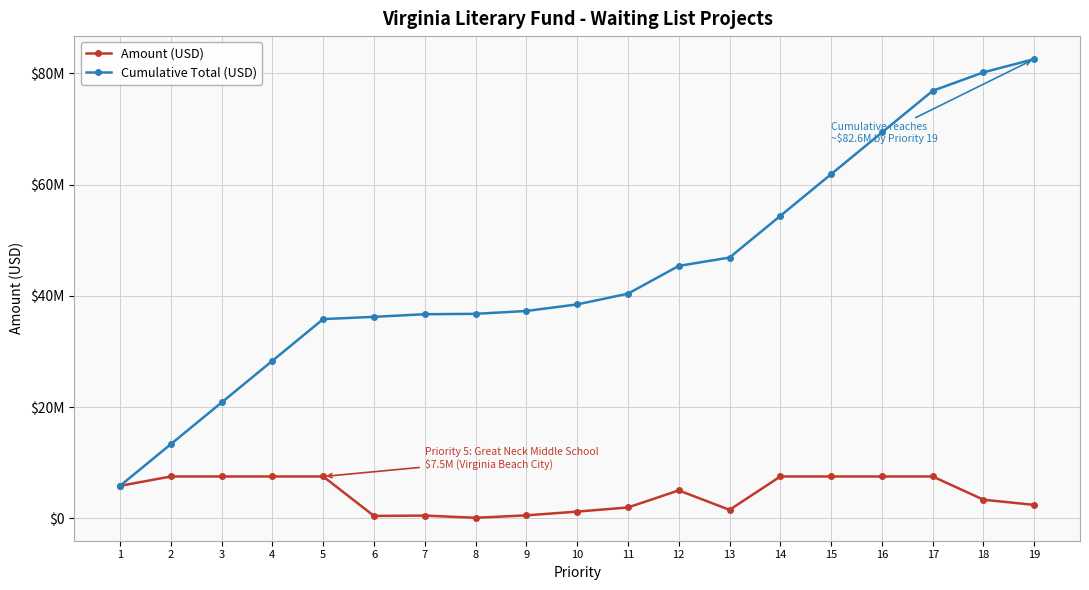

What are all the series names shown in the legend?

Amount (USD), Cumulative Total (USD)